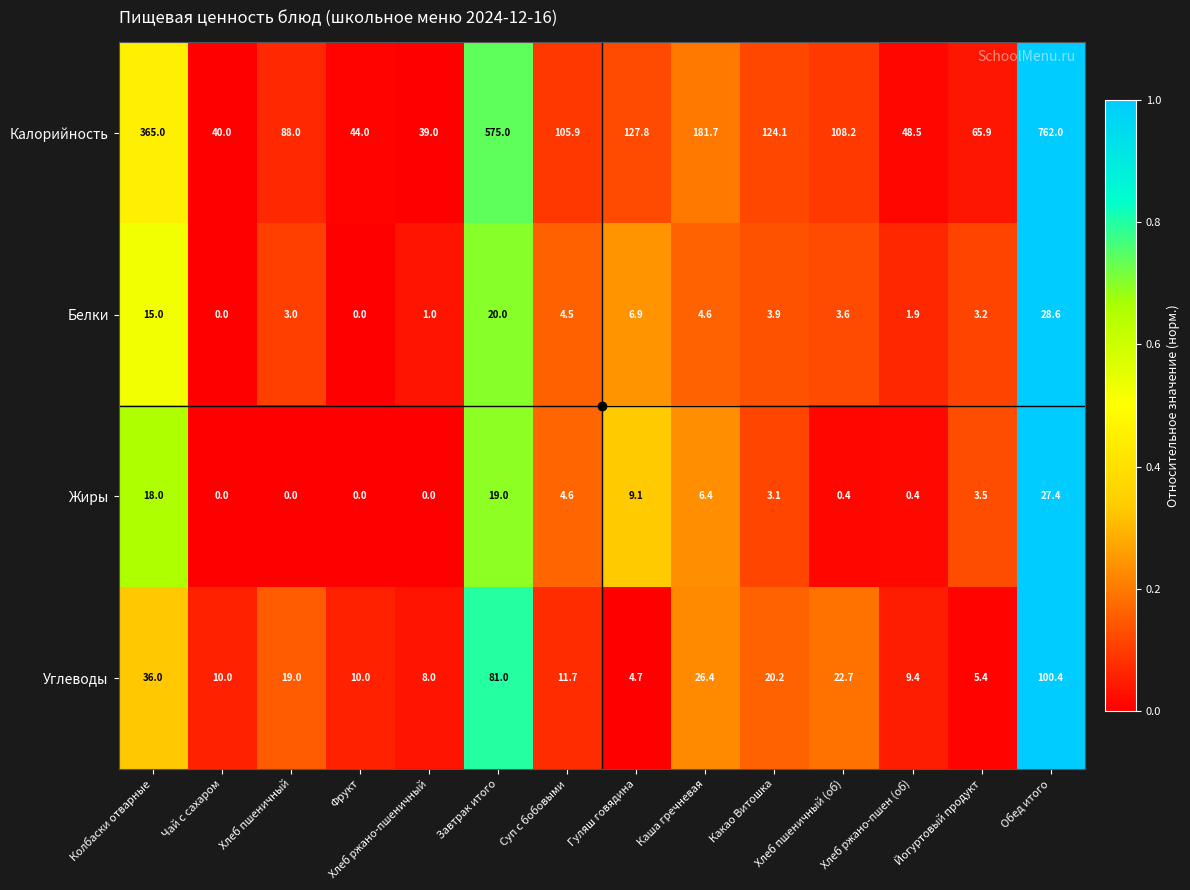

Which series has the widest spread of values?

Калорийность